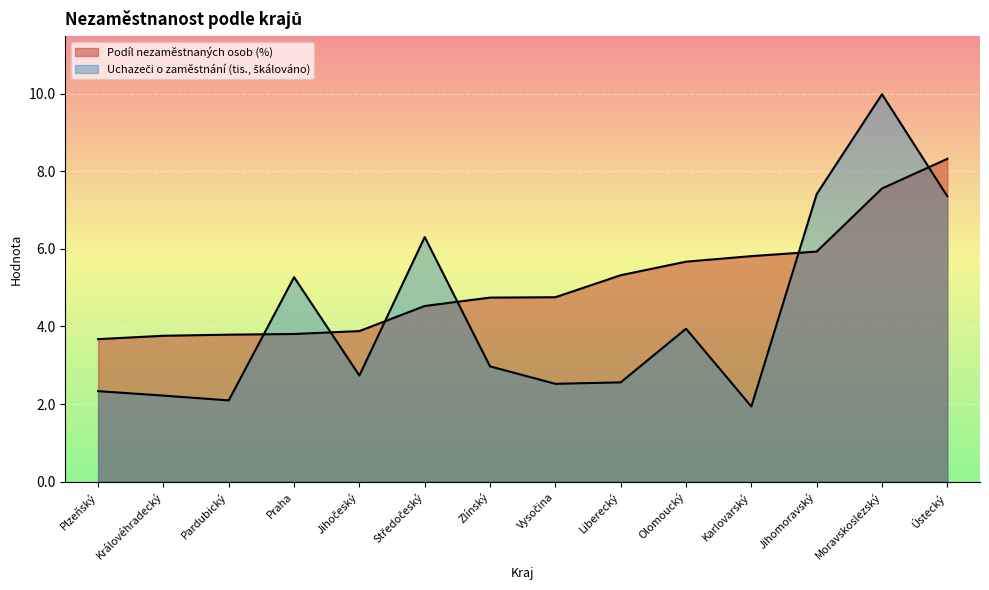

Which series changed the most between Zlínský and Vysočina?

Uchazeči (tisíce)